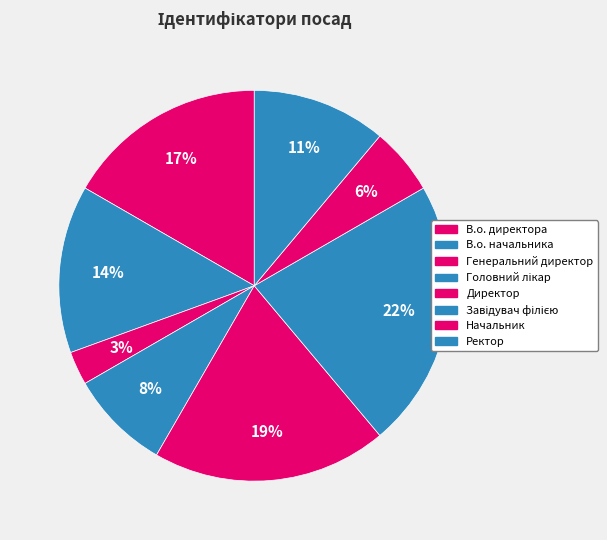

What percentage is the Начальник slice, to the nearest percent?

6%